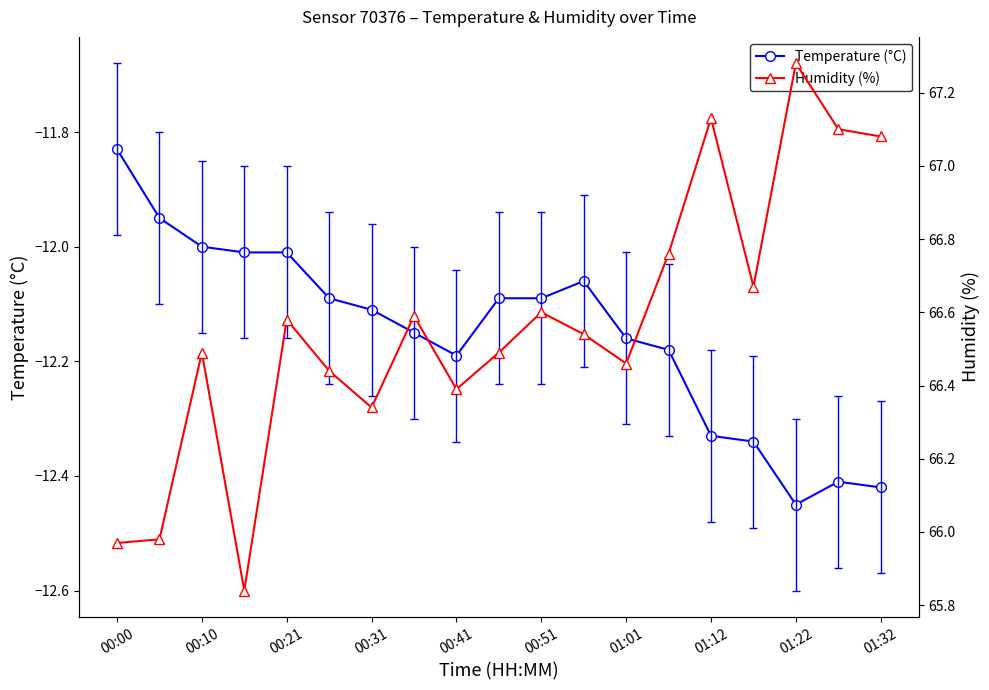

Reading right to left, transcribe all the data shown in this chart.

Temperature (°C): -12.4	-12.4	-12.4	-12.3	-12.3	-12.2	-12.2	-12.1	-12.1	-12.1	-12.2	-12.2	-12.1	-12.1	-12.0	-12.0	-12.0	-11.9	-11.8
Humidity (%): 67.1	67.1	67.3	66.7	67.1	66.8	66.5	66.5	66.6	66.5	66.4	66.6	66.3	66.4	66.6	65.8	66.5	66.0	66.0